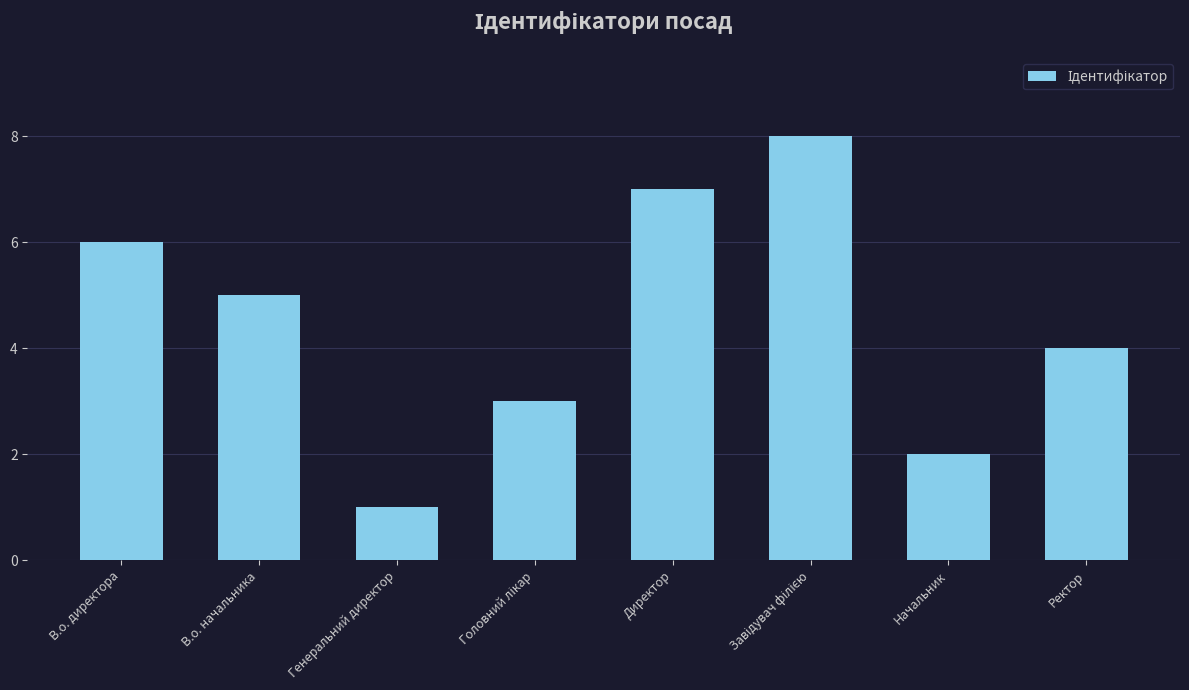

Is it true that the value at В.о. начальника is 7?

False